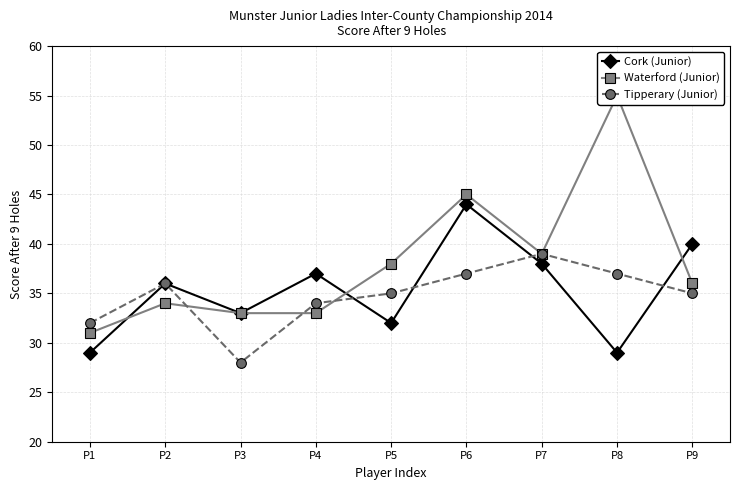

At which category does the chart reach its peak across all series?

P8